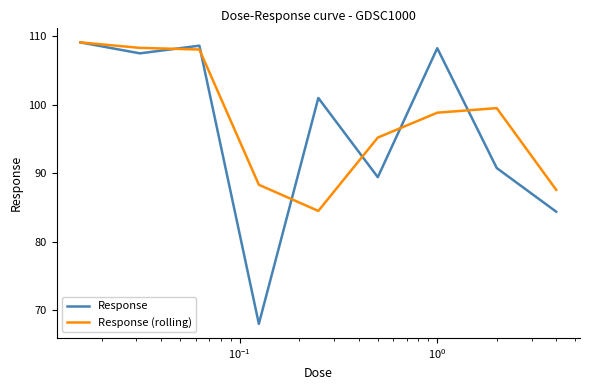

What is the lowest value of the Response (rolling) series?

84.5